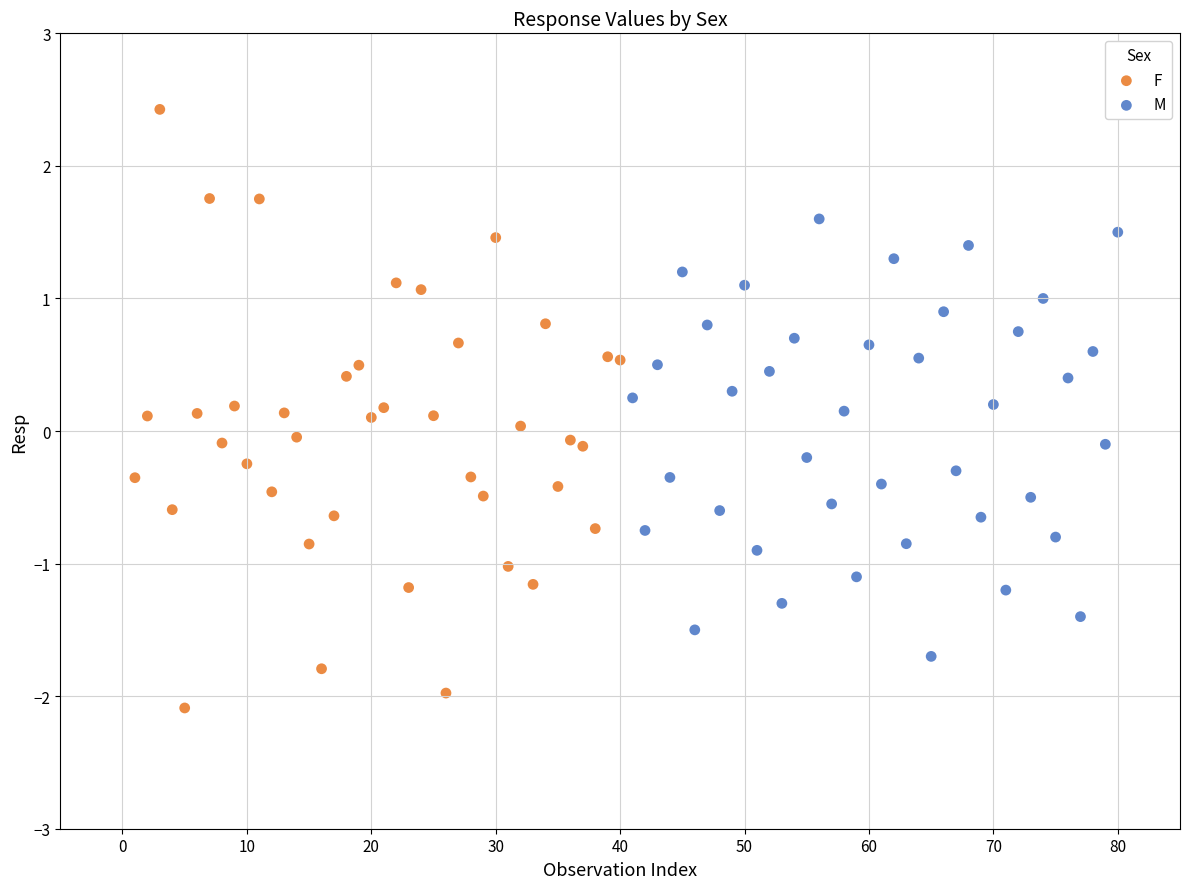

Which series reaches the maximum Y coordinate?

F